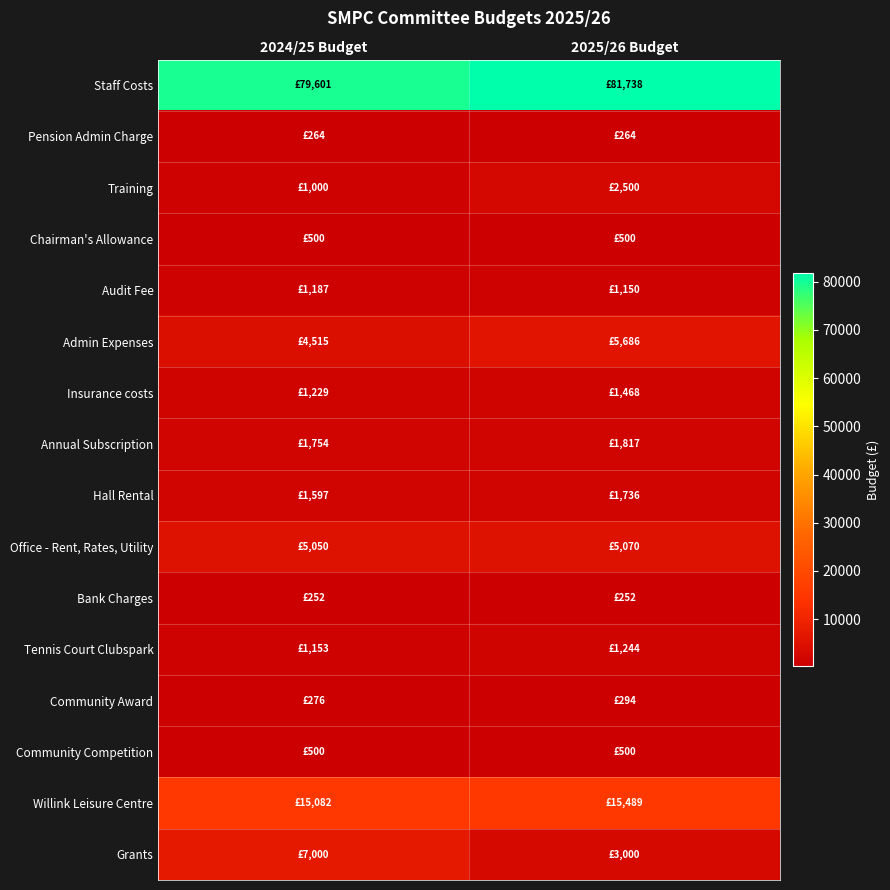

Reading right to left, what are all the values shown in this chart?

Staff Costs: 2025/26 Budget=81738.0	2024/25 Budget=79601.0
Pension Admin Charge: 2025/26 Budget=264.0	2024/25 Budget=264.0
Training: 2025/26 Budget=2500.0	2024/25 Budget=1000.0
Chairman's Allowance: 2025/26 Budget=500.0	2024/25 Budget=500.0
Audit Fee: 2025/26 Budget=1150.0	2024/25 Budget=1187.0
Admin Expenses: 2025/26 Budget=5686.0	2024/25 Budget=4515.0
Insurance costs: 2025/26 Budget=1467.9	2024/25 Budget=1229.0
Annual Subscription: 2025/26 Budget=1817.0	2024/25 Budget=1754.0
Hall Rental: 2025/26 Budget=1736.0	2024/25 Budget=1597.0
Office - Rent, Rates, Utility: 2025/26 Budget=5070.0	2024/25 Budget=5050.0
Bank Charges: 2025/26 Budget=252.0	2024/25 Budget=252.0
Tennis Court Clubspark: 2025/26 Budget=1244.0	2024/25 Budget=1153.0
Community Award: 2025/26 Budget=294.0	2024/25 Budget=276.0
Community Competition: 2025/26 Budget=500.0	2024/25 Budget=500.0
Willink Leisure Centre: 2025/26 Budget=15489.0	2024/25 Budget=15082.0
Grants: 2025/26 Budget=3000.0	2024/25 Budget=7000.0